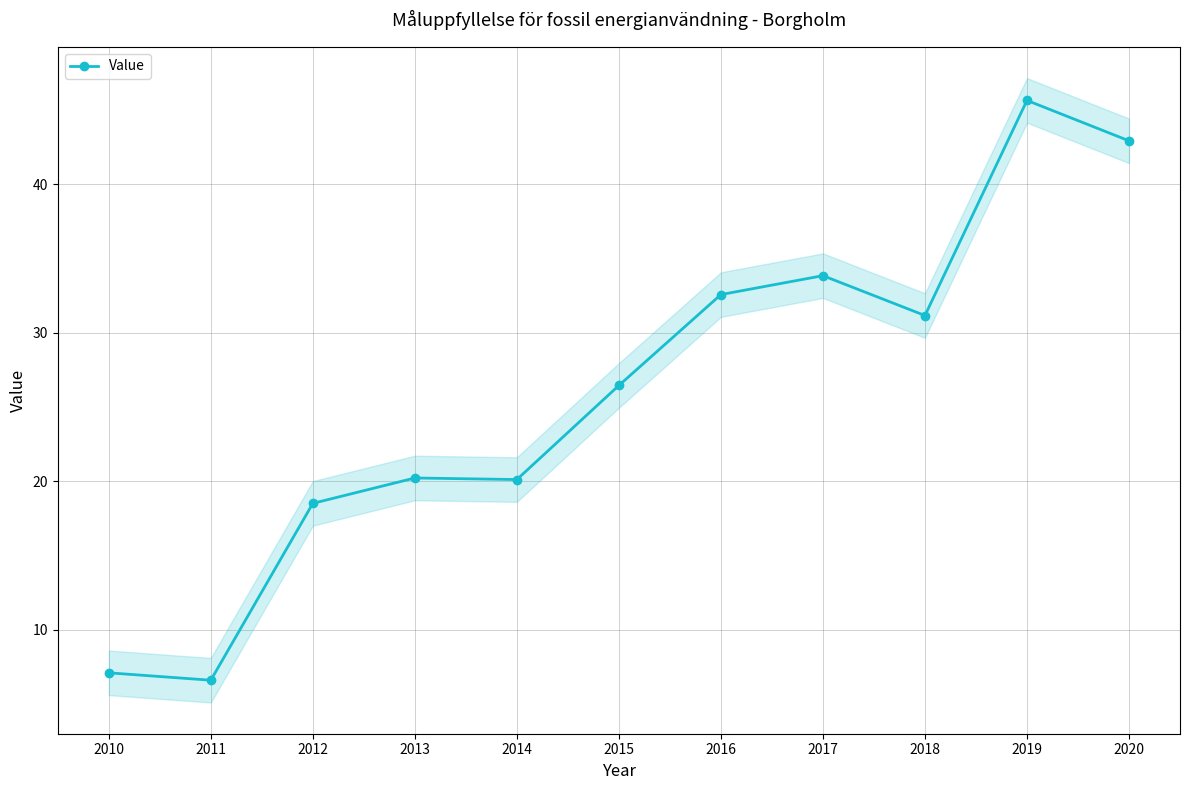

Rank the categories by value from lowest to highest.

2011, 2010, 2012, 2014, 2013, 2015, 2018, 2016, 2017, 2020, 2019